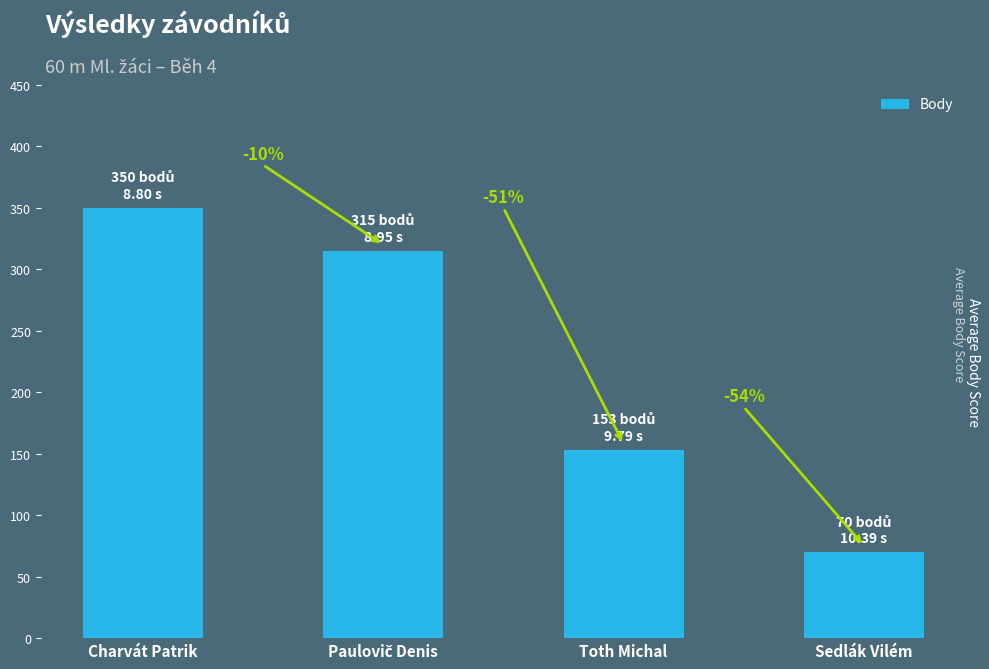

Does the chart contain any negative values?

No